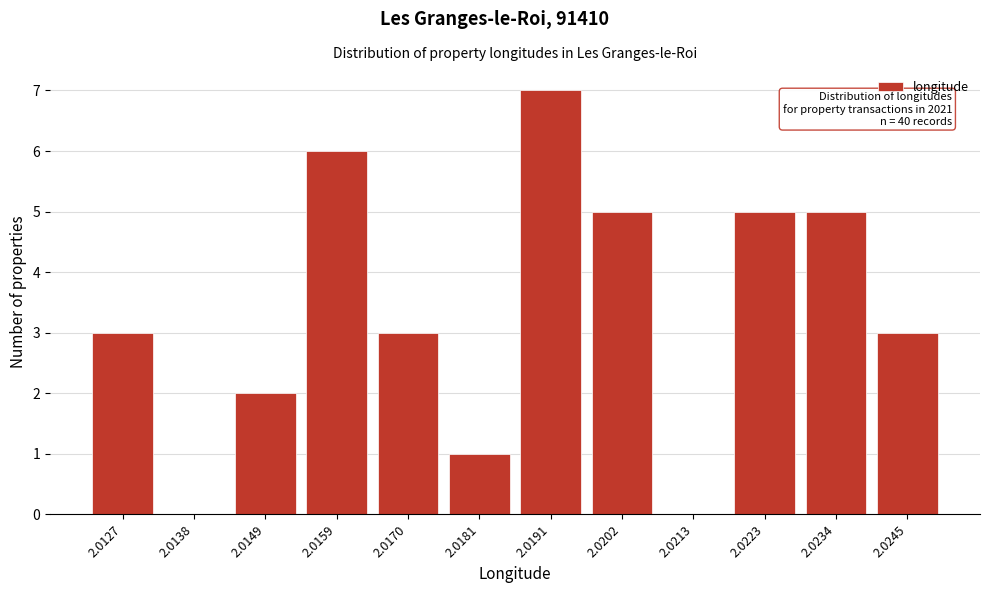

Reading left to right, list all the values displayed in this chart.

2.0127=3	2.0138=0	2.0149=2	2.0159=6	2.0170=3	2.0181=1	2.0191=7	2.0202=5	2.0213=0	2.0223=5	2.0234=5	2.0245=3